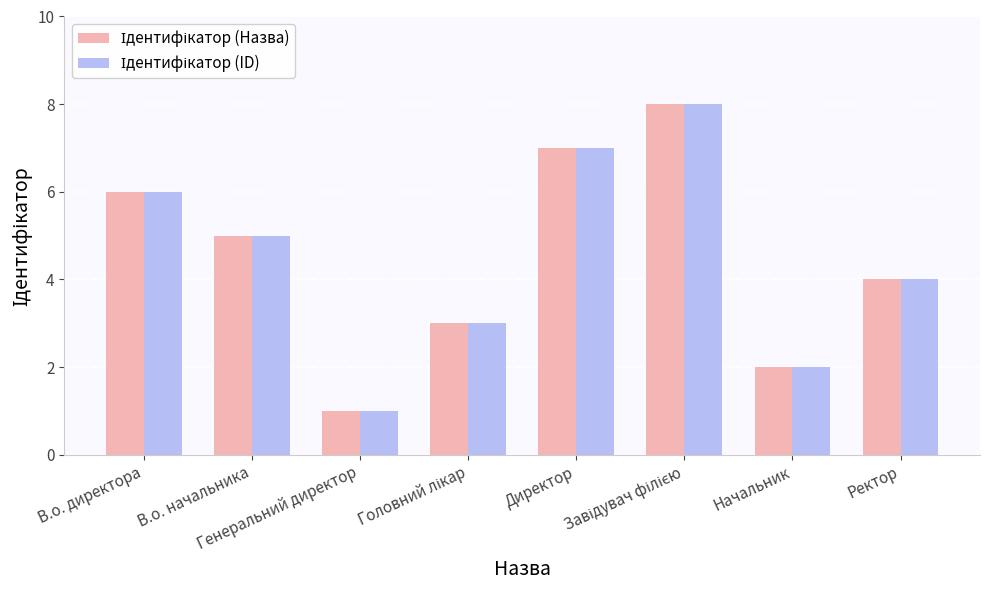

Reading right to left, extract all data points from this chart.

Ідентифікатор (Назва): 4	2	8	7	3	1	5	6
Ідентифікатор (ID): 4	2	8	7	3	1	5	6